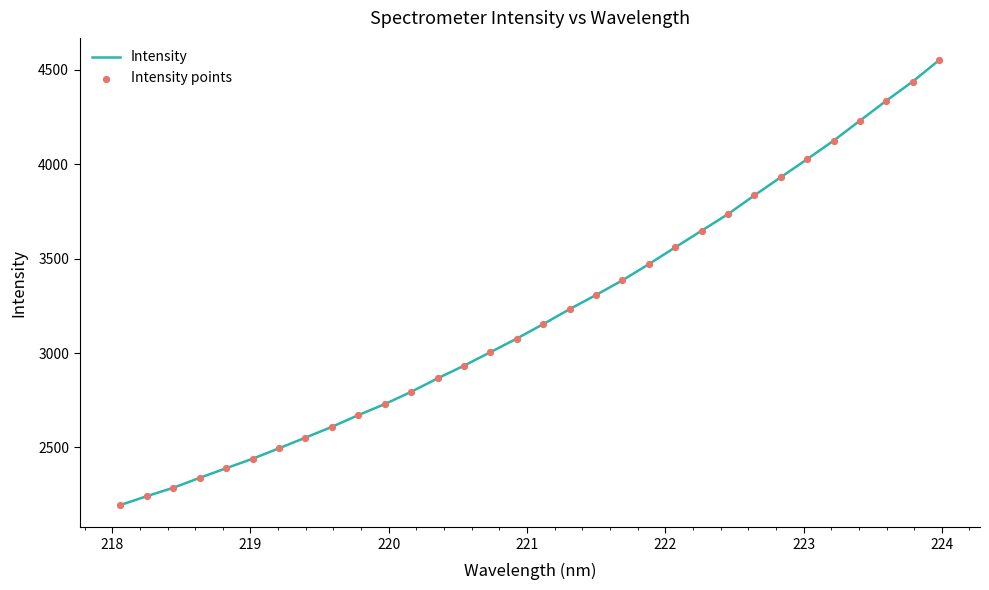

What is the greatest value displayed?

4552.1